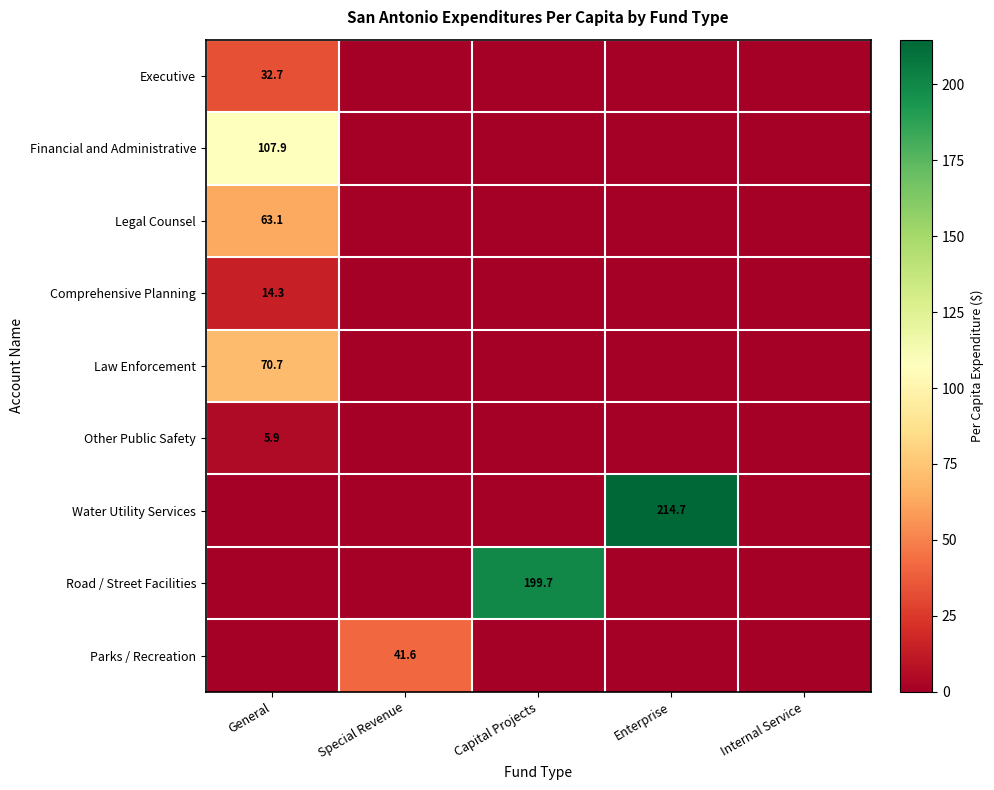

Count the number of categories in the chart.

5